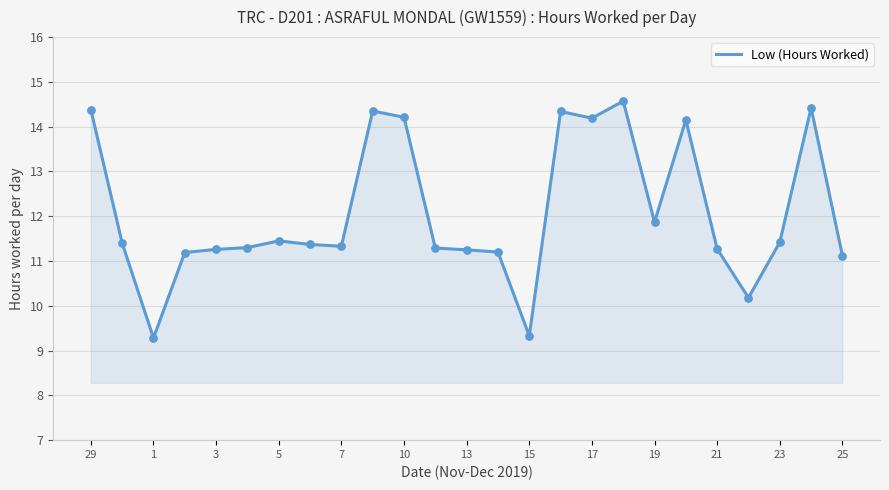

What is the greatest value displayed?

14.6